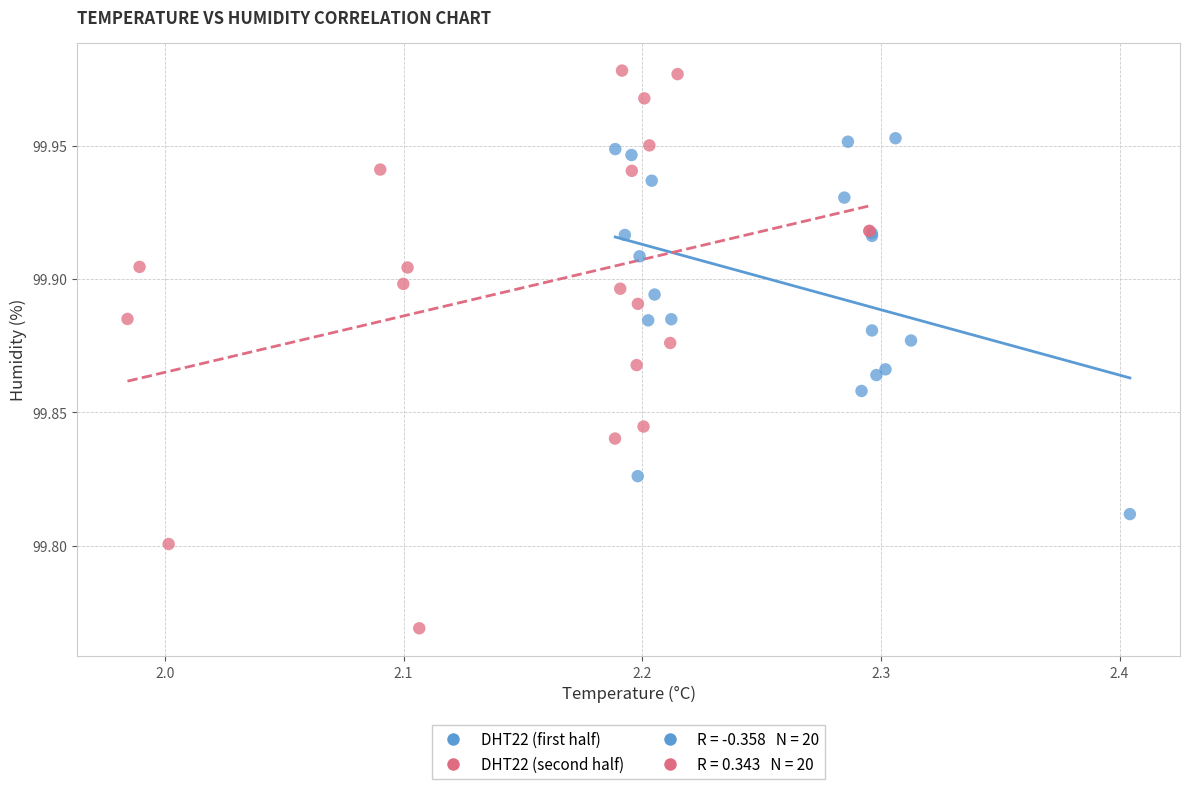

Which series contains the highest Y value?

DHT22 (second half)